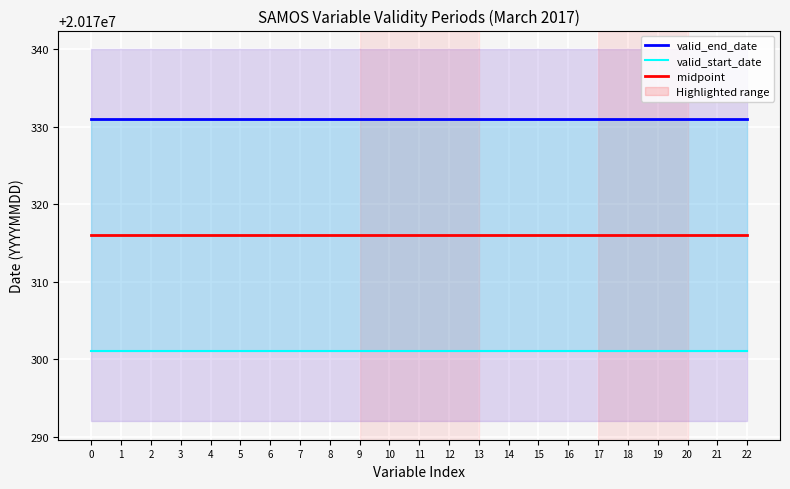

What is the value of the valid_end_date point at the 17th from the left?

20170331